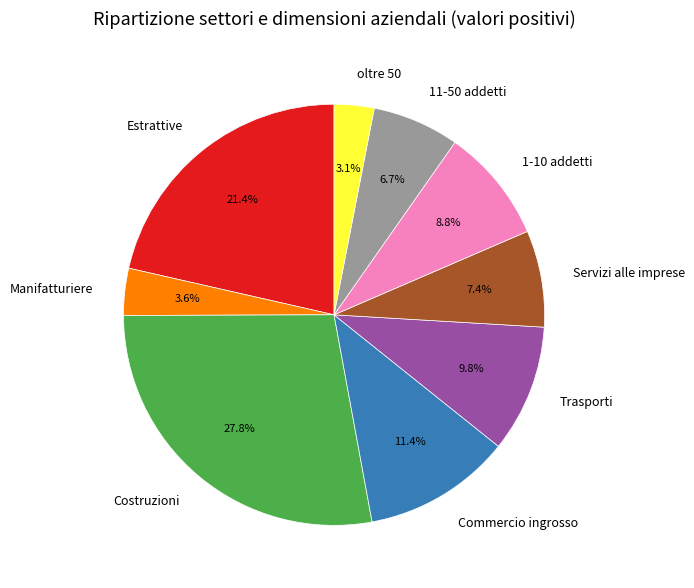

What percentage is the Estrattive slice, to the nearest percent?

21%